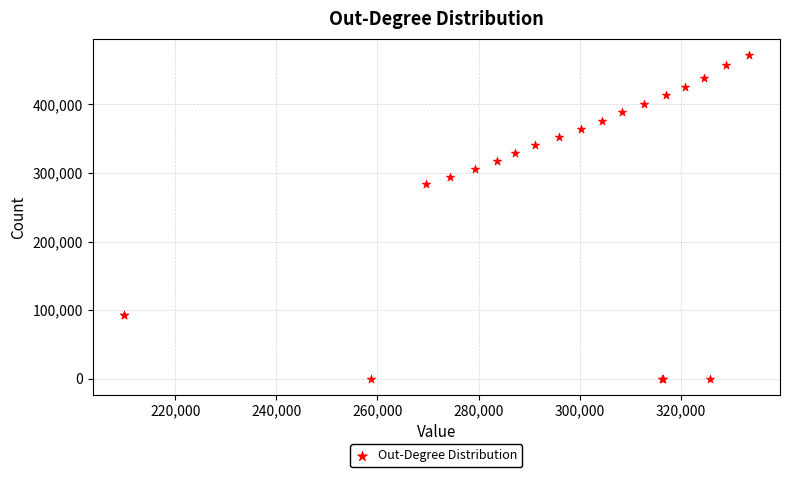

What Y value in the scatter plot is closest to 235986?

283478